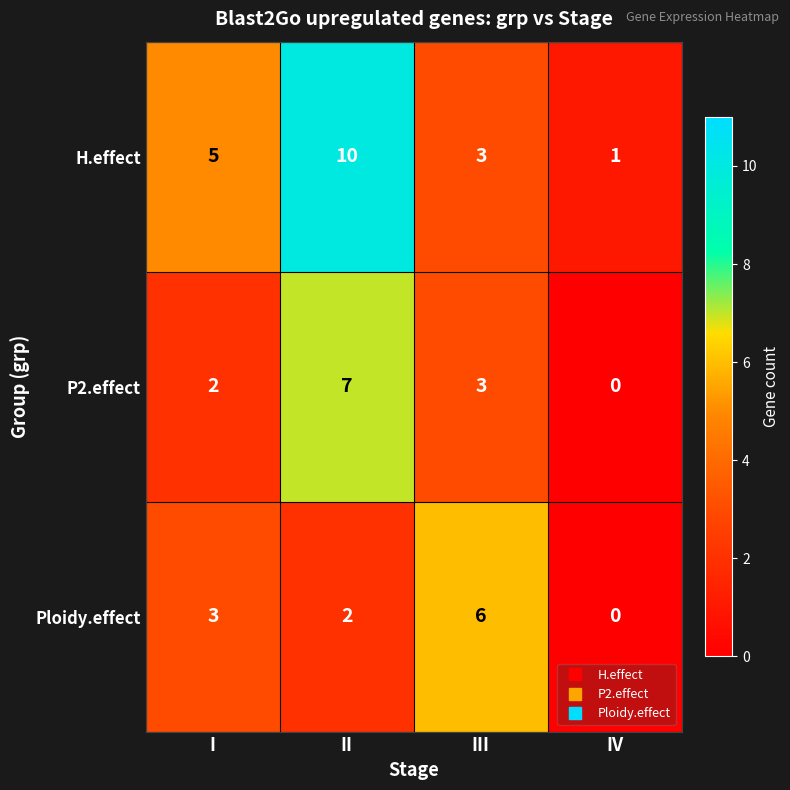

Count the H.effect values in the range 3 to 10.

3